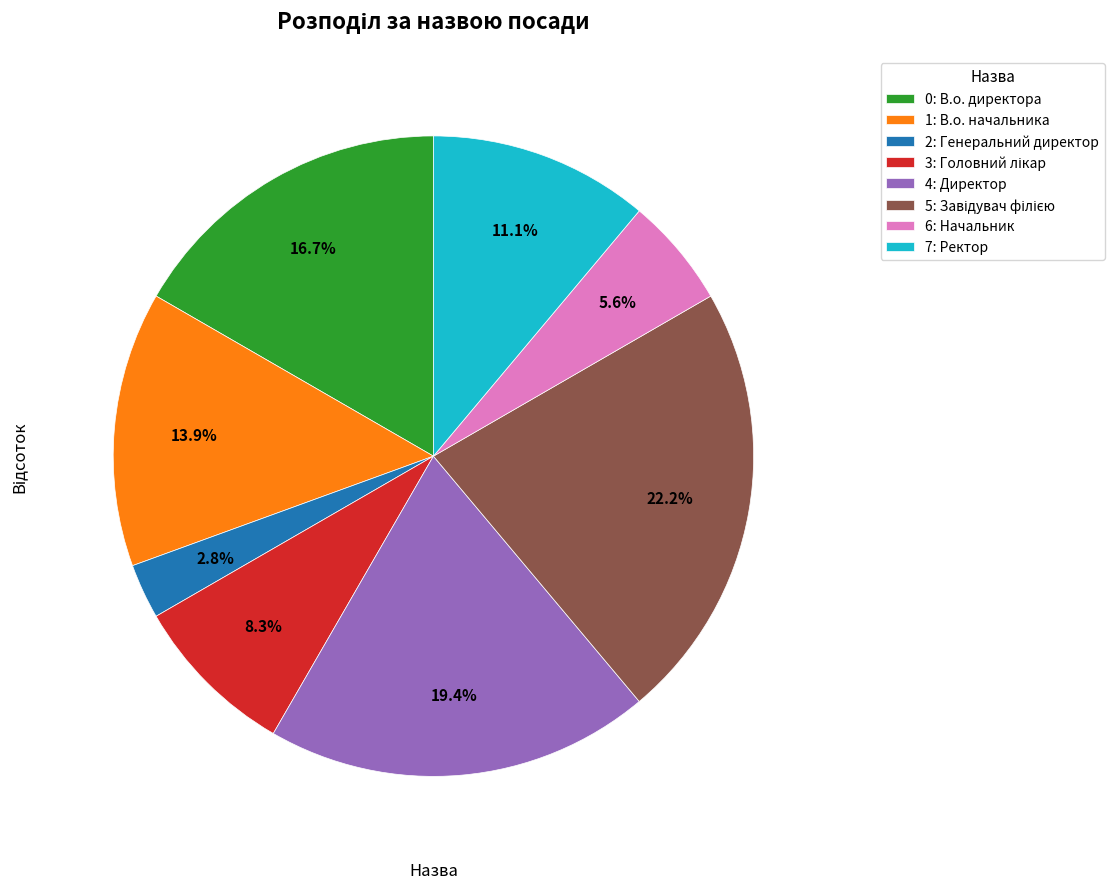

Count the number of slices in the pie.

8